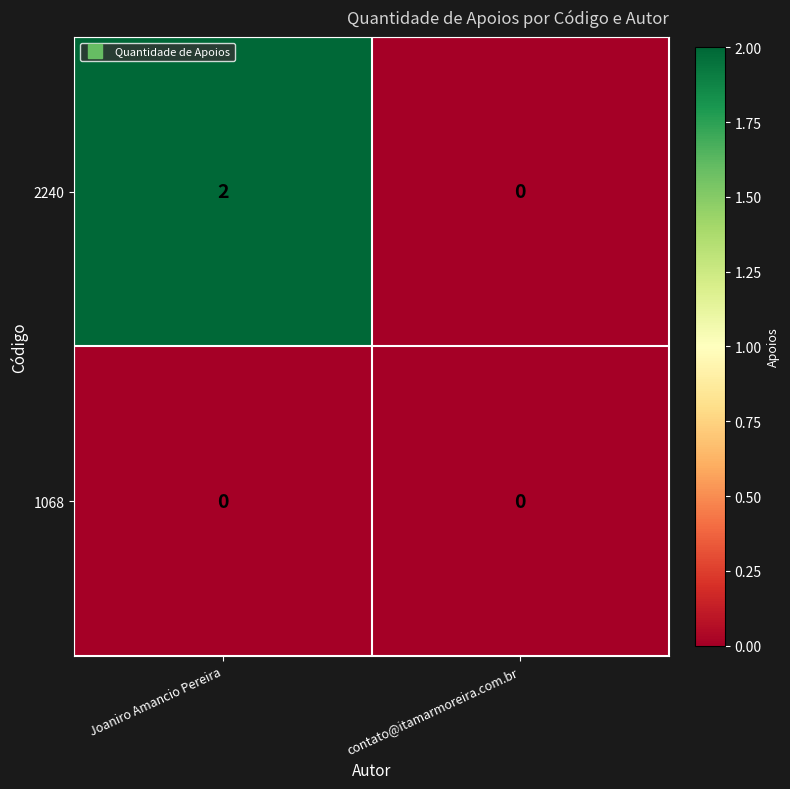

Is it true that 1068 equals 0 at contato@itamarmoreira.com.br?

True